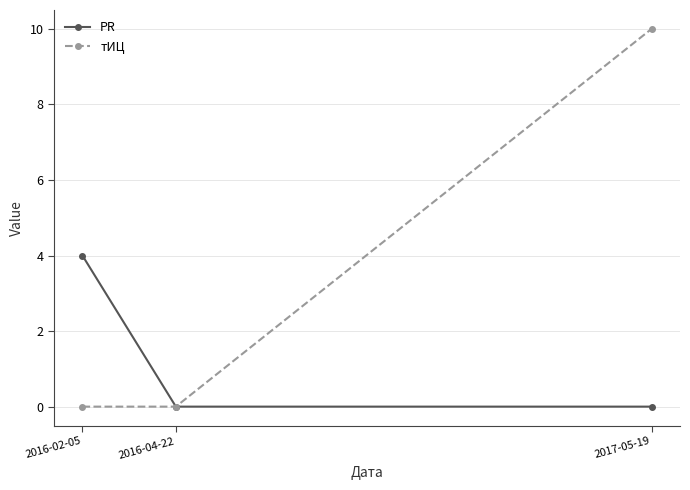

True or false: PR has a value of 0 at 2017-05-19.

True